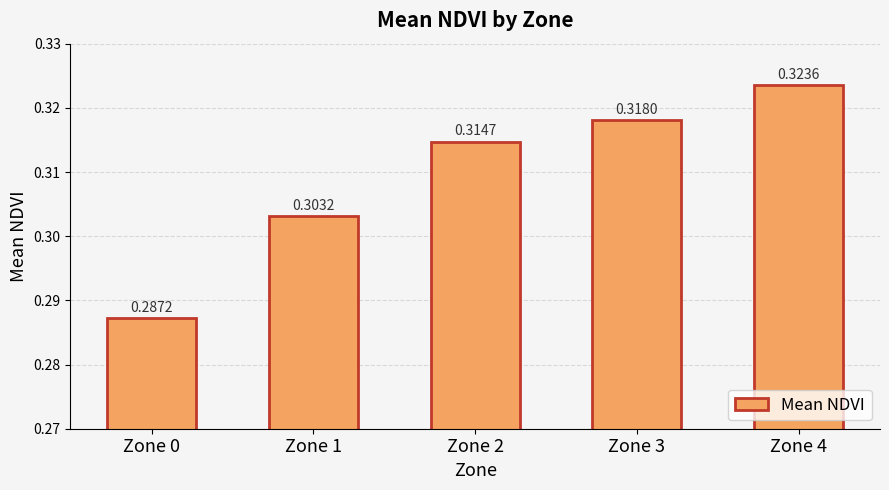

Which label corresponds to the smallest value in the chart?

Zone 0